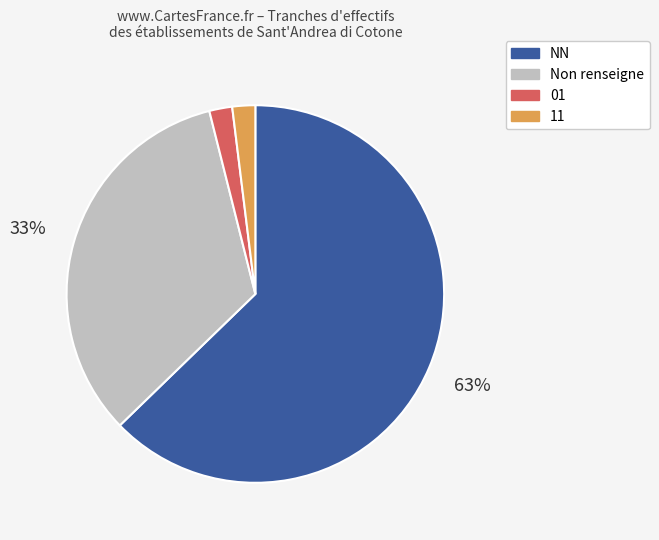

Combined, do 11 and Non renseigne account for over 50%?

No